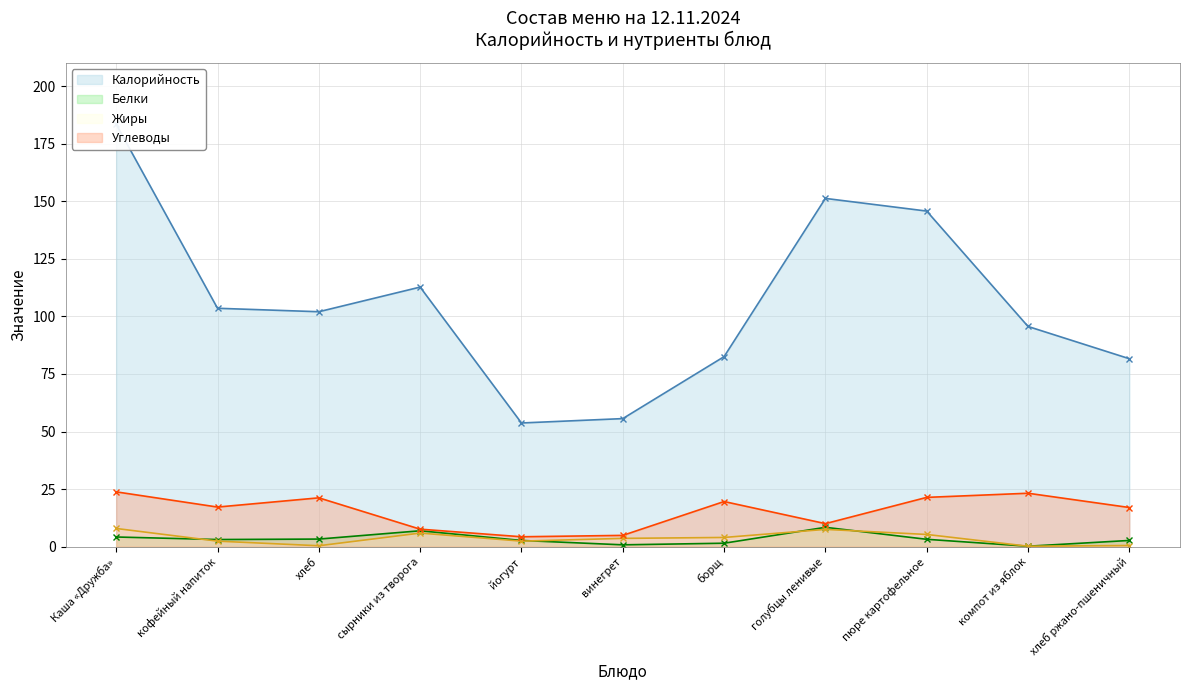

What is the difference between the highest and lowest values at компот из яблок?

95.4